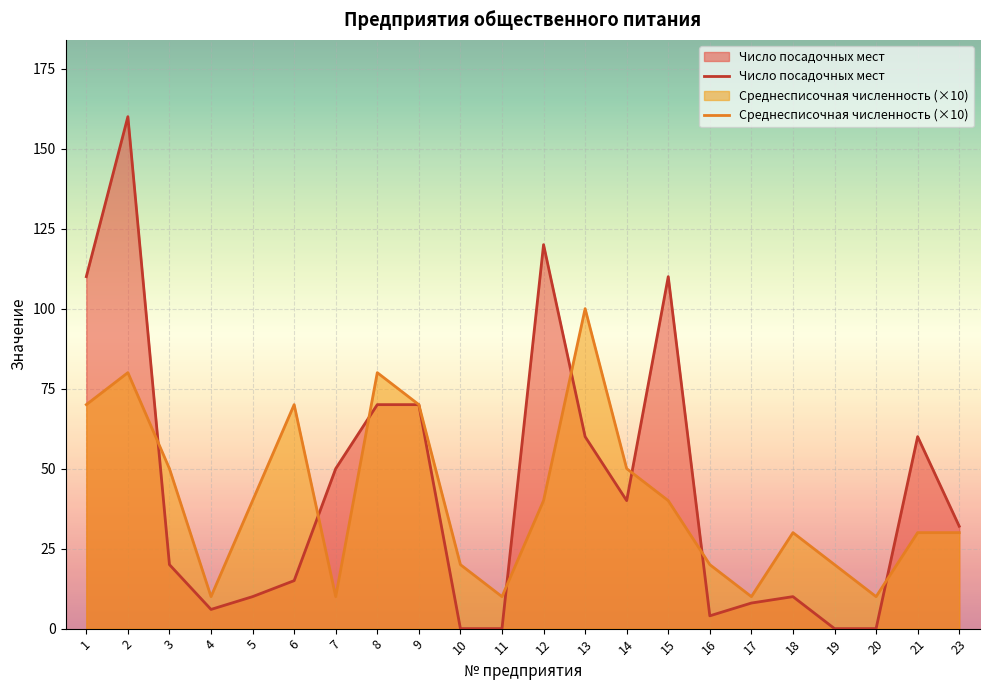

Reading right to left, transcribe all the data shown in this chart.

Число посадочных мест: 32	60	0	0	10	8	4	110	40	60	120	0	0	70	70	50	15	10	6	20	160	110
Среднесписочная численность (×10): 30	30	10	20	30	10	20	40	50	100	40	10	20	70	80	10	70	40	10	50	80	70